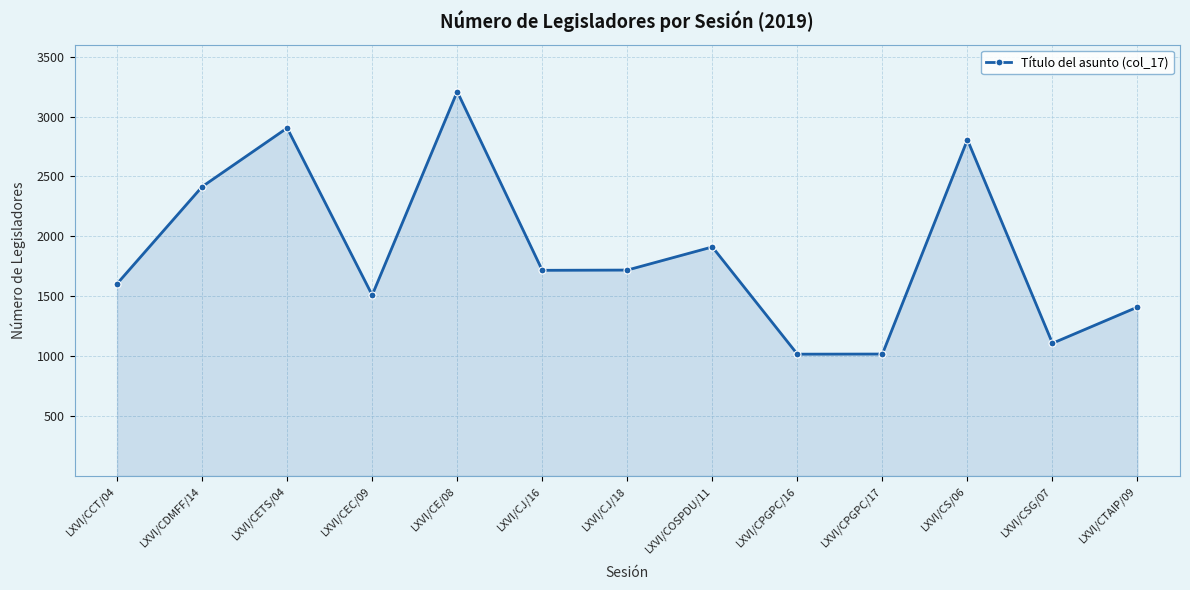

Is it true that the value at LXVI/CPGPC/17 is 1631?

False